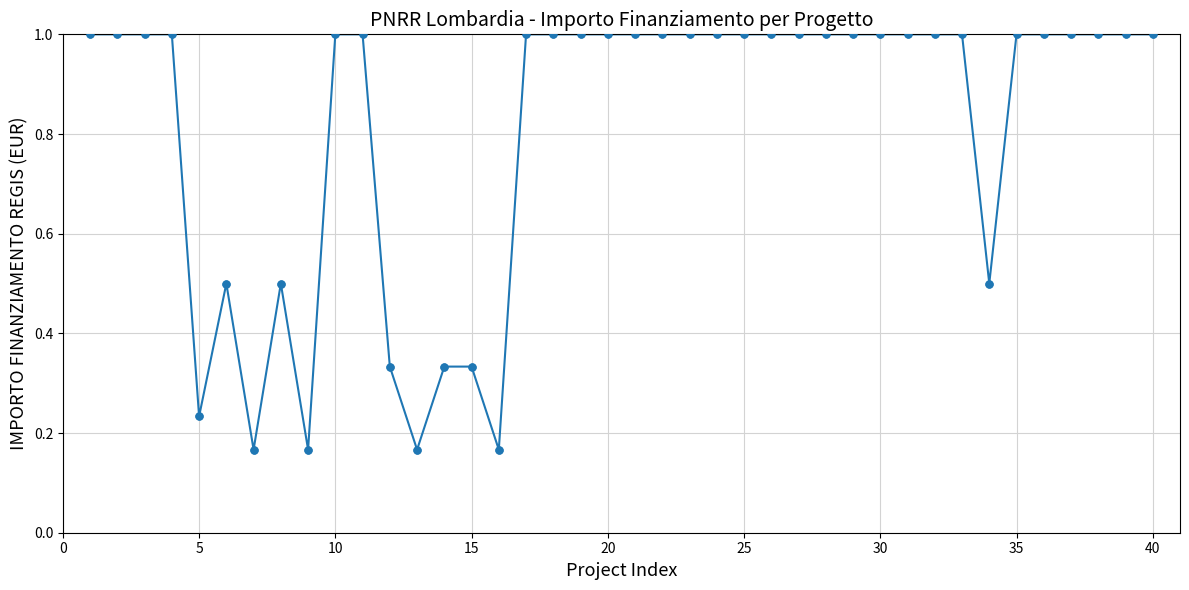

What is the value of the 30th point from the left?

1.0